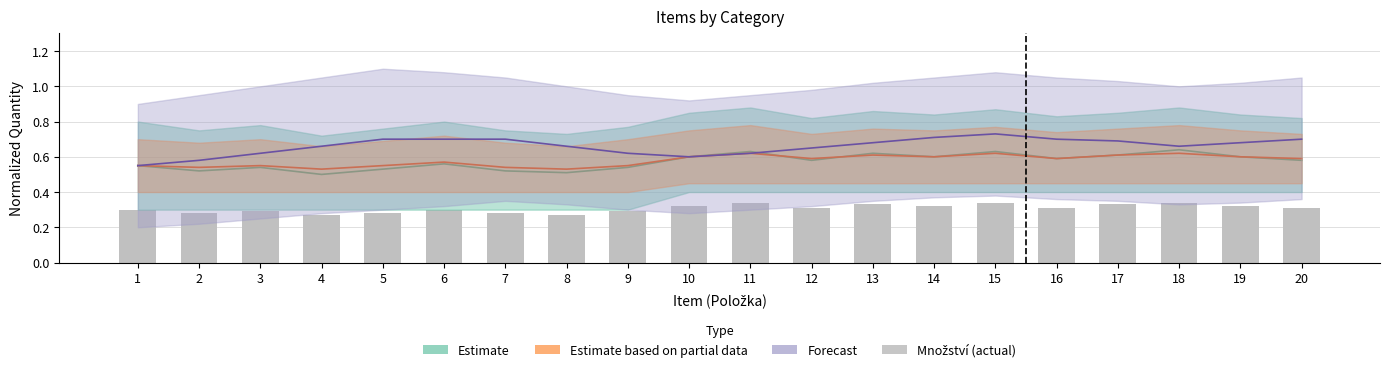

Count the values in the range 0 to 1.

20